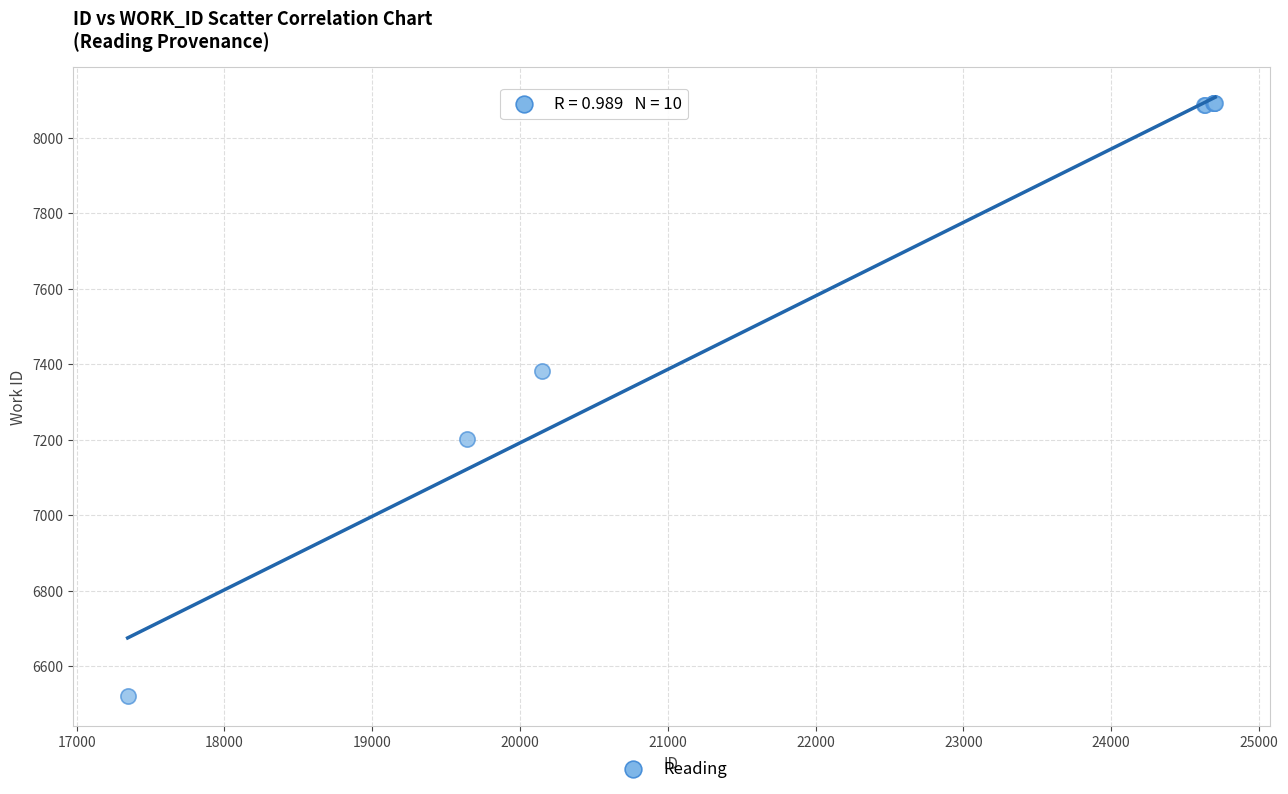

What Y value in the scatter plot is closest to 7305?

7383